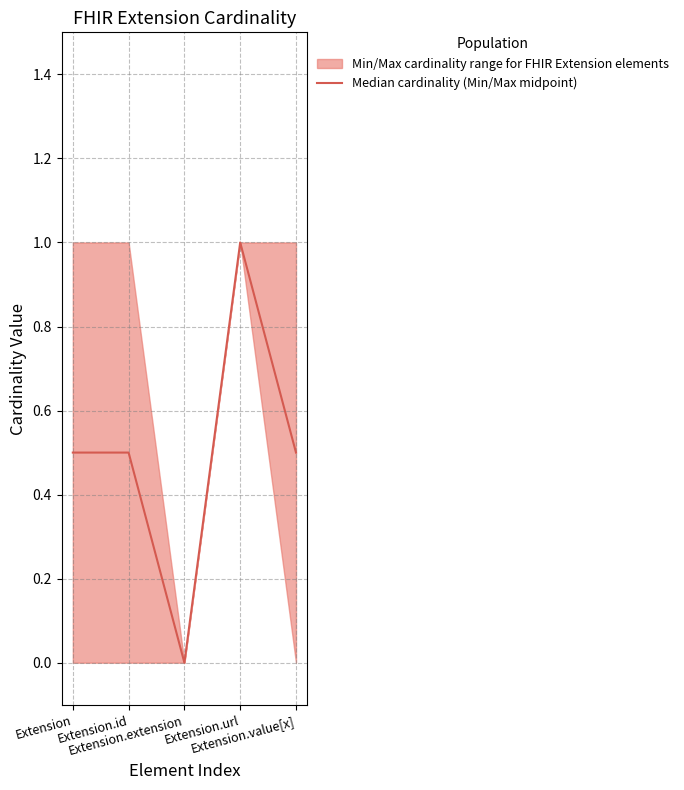

How many distinct data groups are displayed?

1